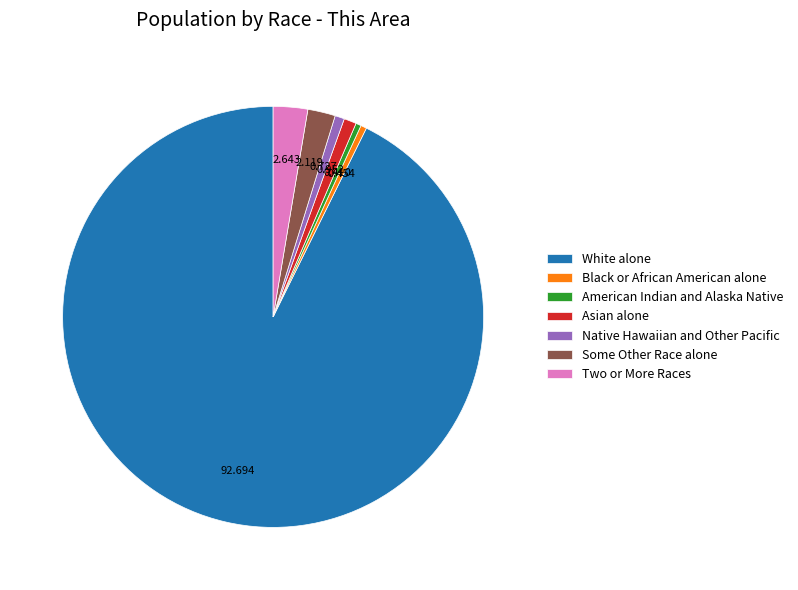

Do Two or More Races and Black or African American alone together represent more than half of the pie?

No